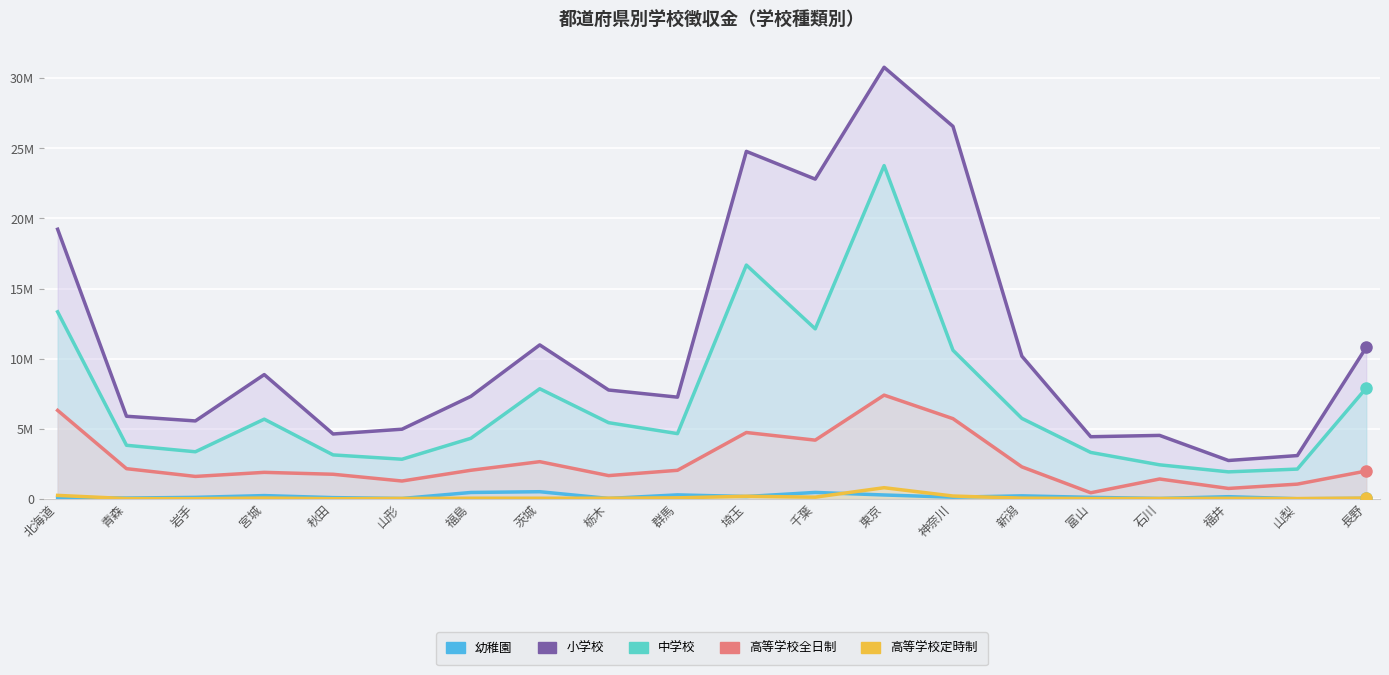

What is the highest value of the 中学校 series?

23.8